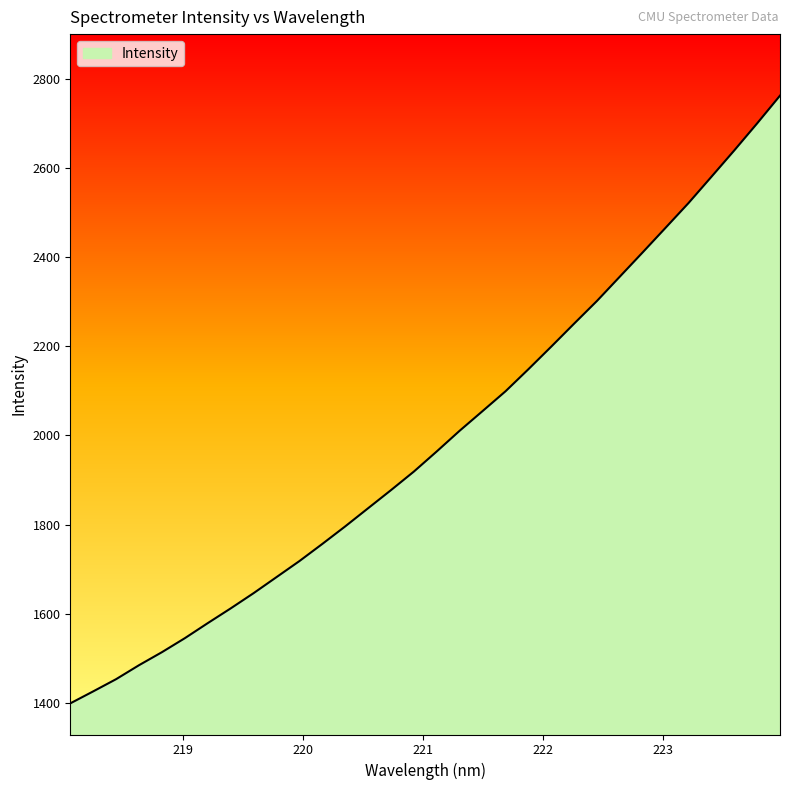

What is the average value?

1991.1